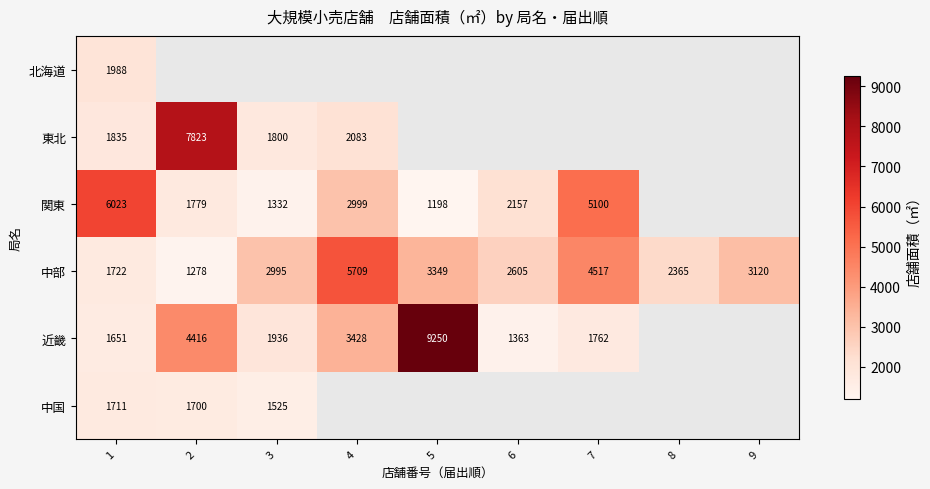

Rank the categories by 中部 value from highest to lowest.

4, 7, 5, 9, 3, 6, 8, 1, 2